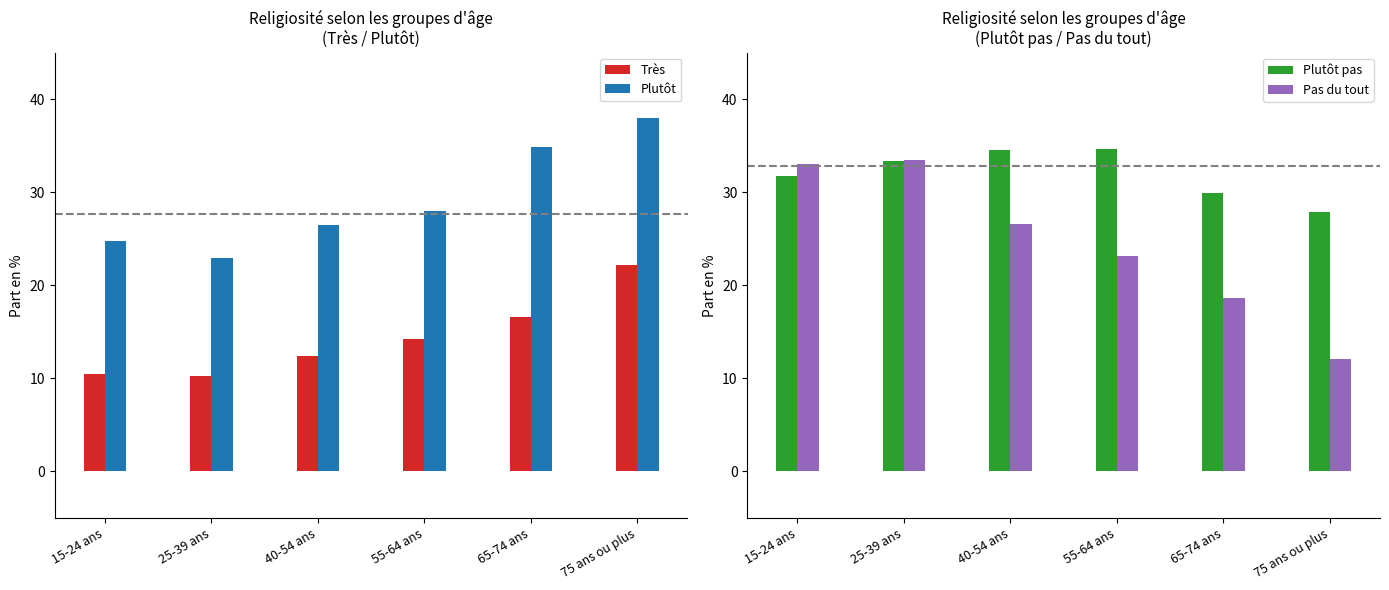

Where is Plutôt pas nearest to the value 31?

15-24 ans